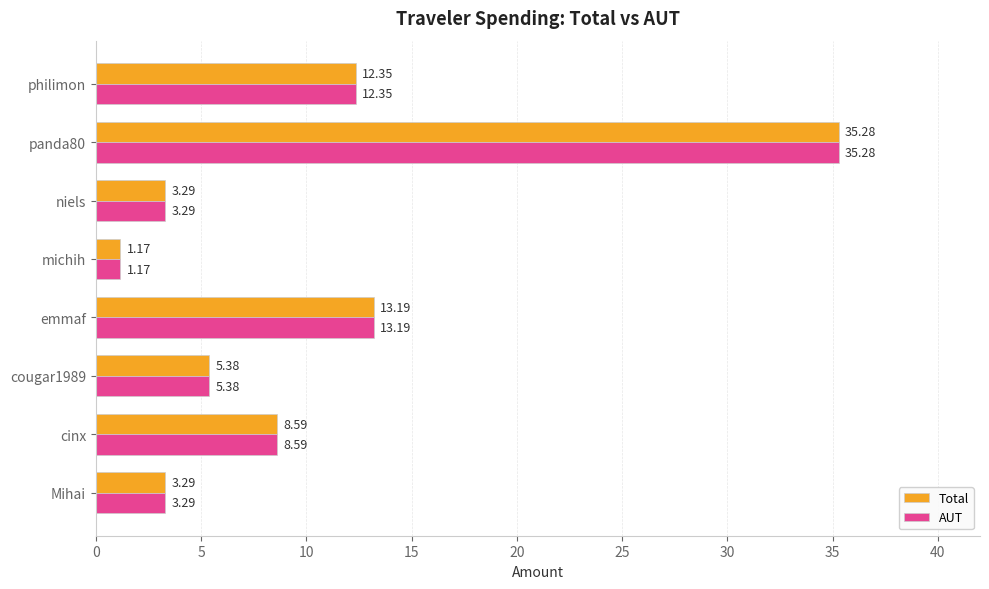

What is the average value of the Total series?

10.3